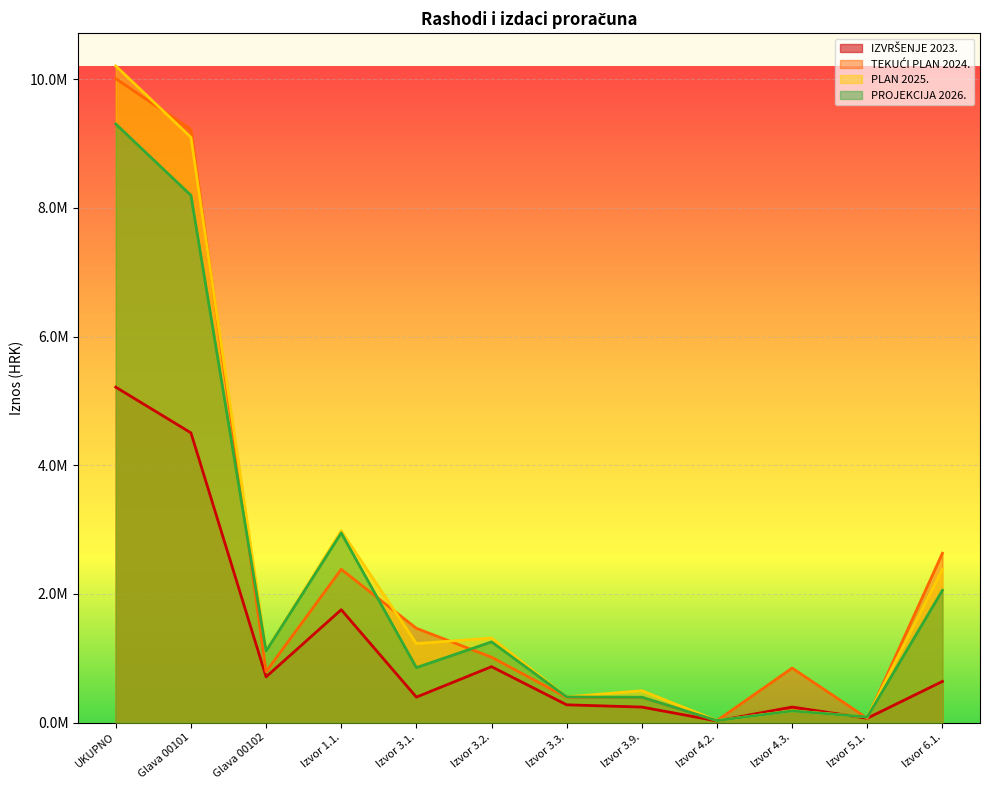

At which label does PLAN 2025. first exceed 1227000?

UKUPNO